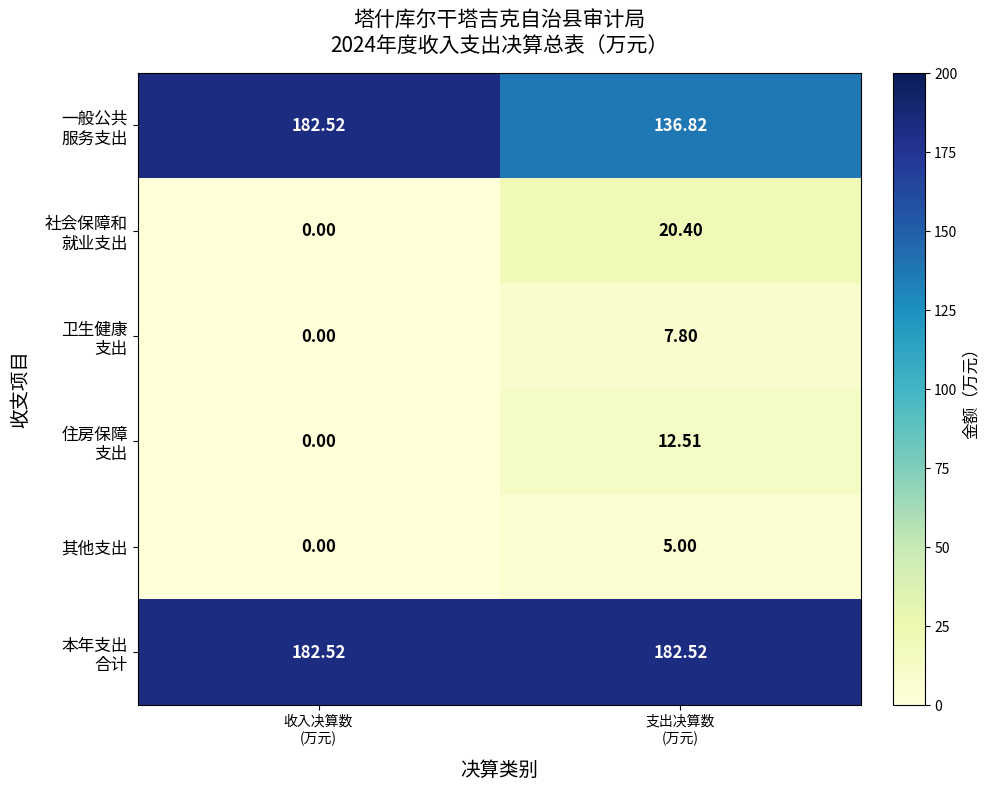

How many categories are shown in the chart?

2